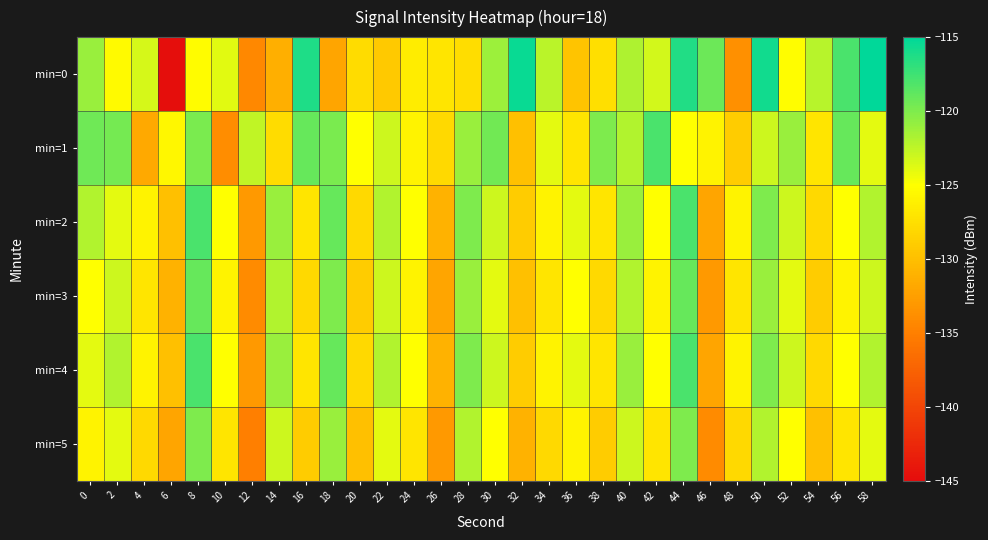

At which category is the sum across all series the highest?

44